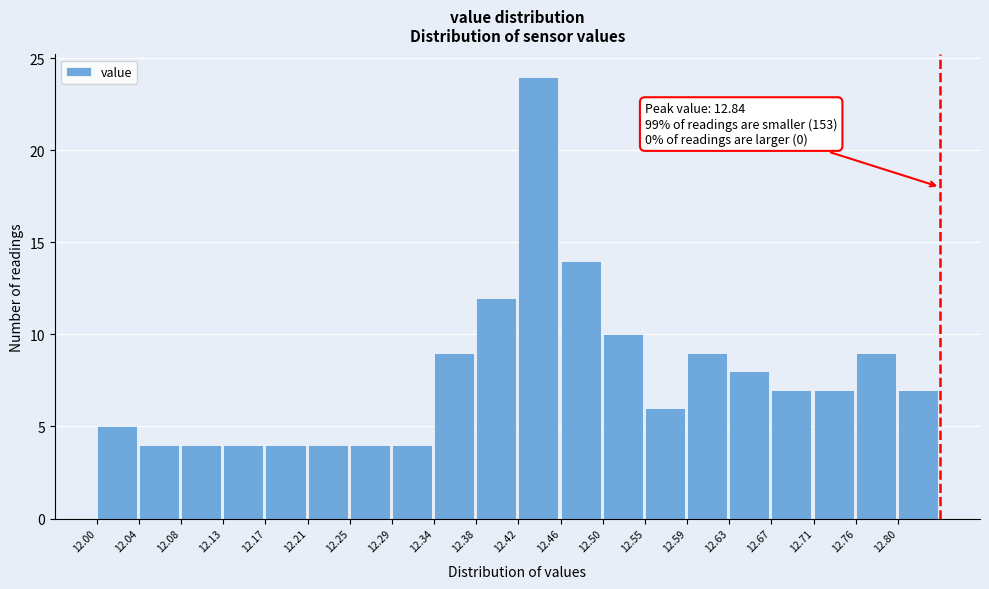

Which range on the x-axis has the tallest bar?

12.420 to 12.462